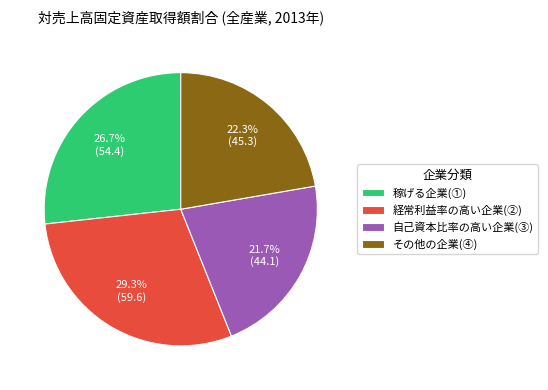

Approximately how many times larger is the value at 経常利益率の高い企業(②) compared to 稼げる企業(①)?

1.1